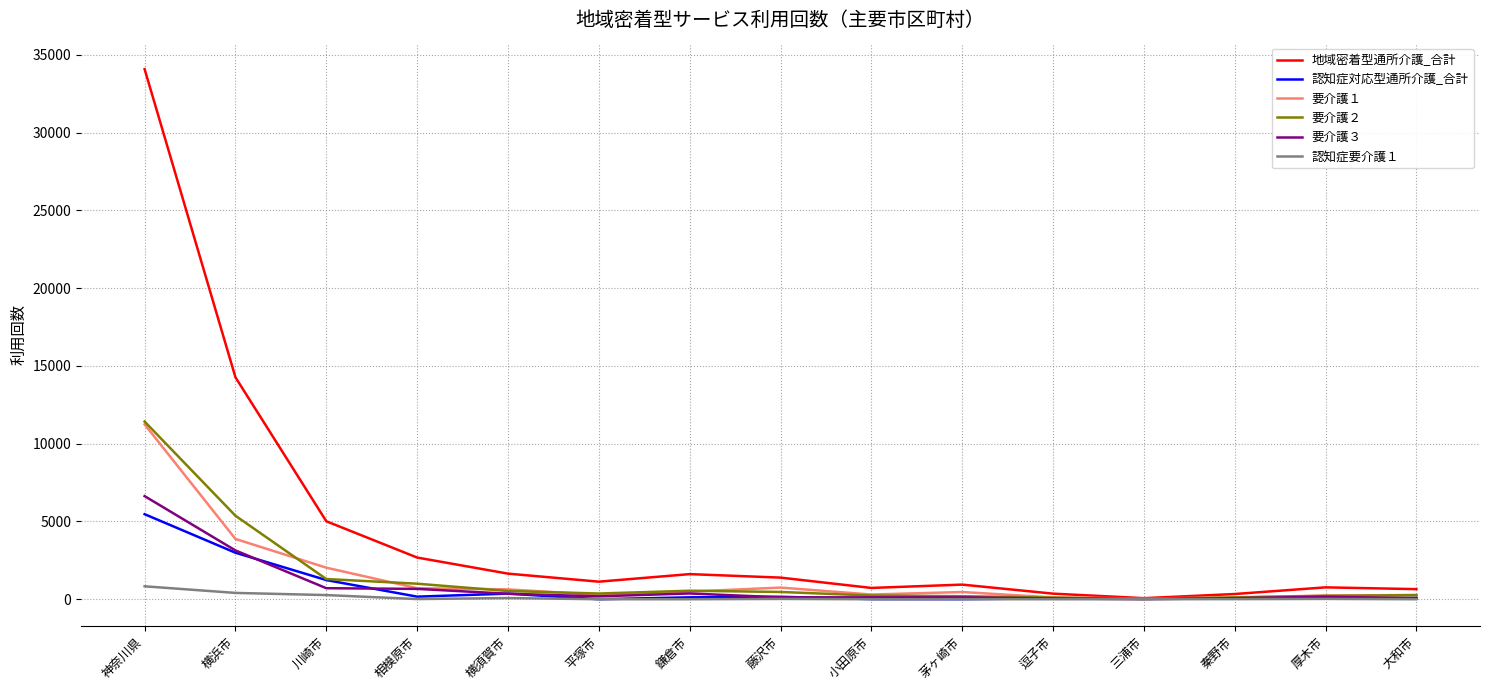

Between 神奈川県 and 横須賀市, which series saw the biggest shift?

地域密着型通所介護_合計